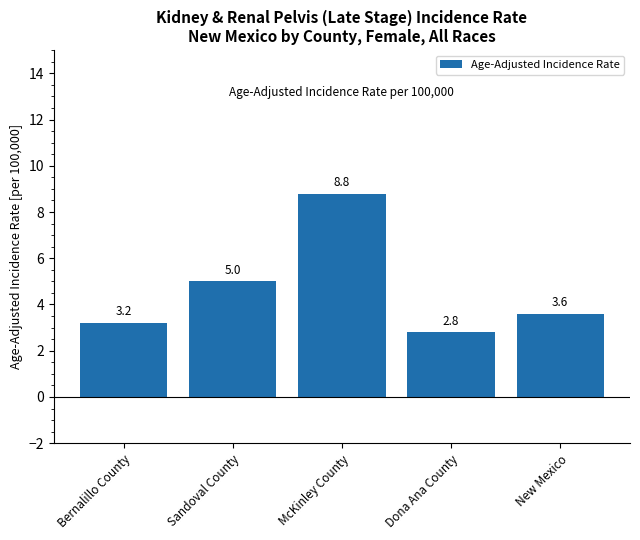

True or false: the data shows 3.6 at New Mexico.

True